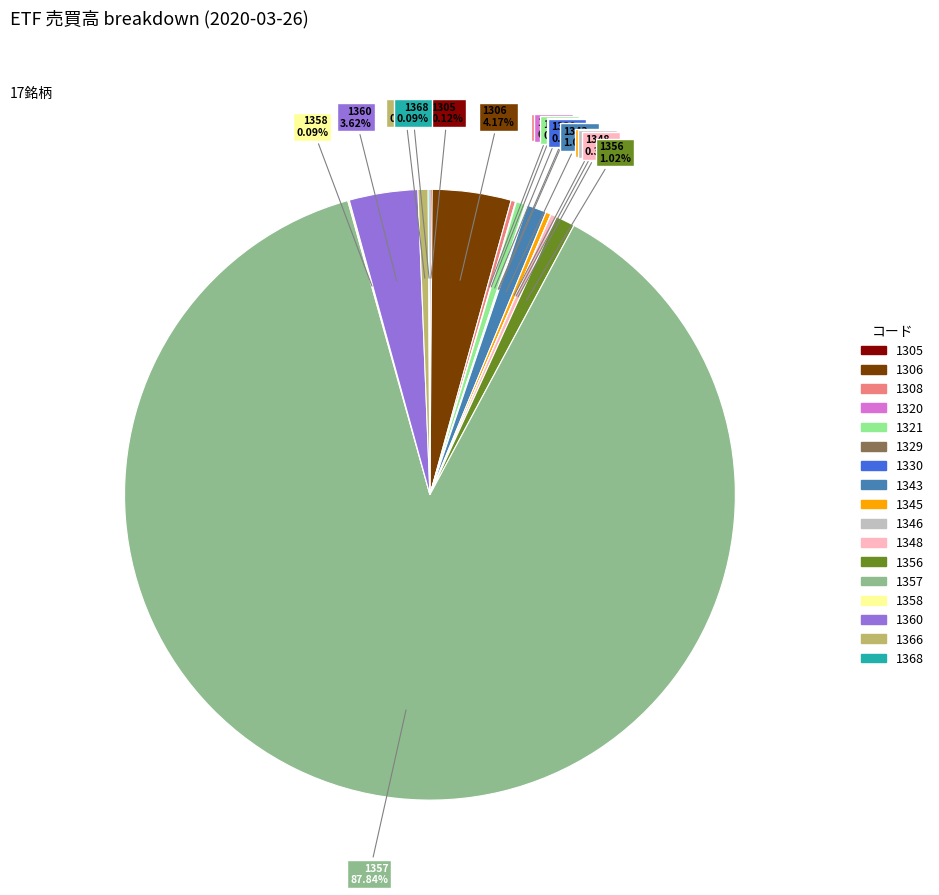

Is there a majority slice in this chart?

Yes